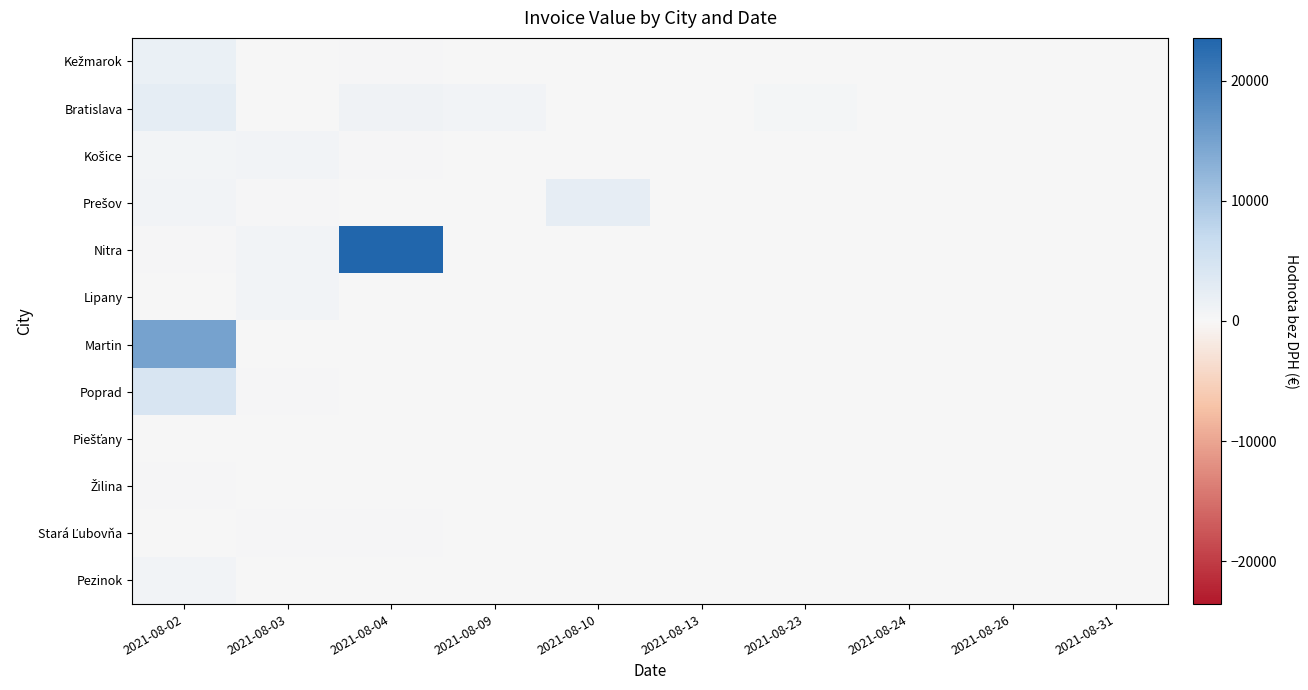

How many data points does each series have?

10